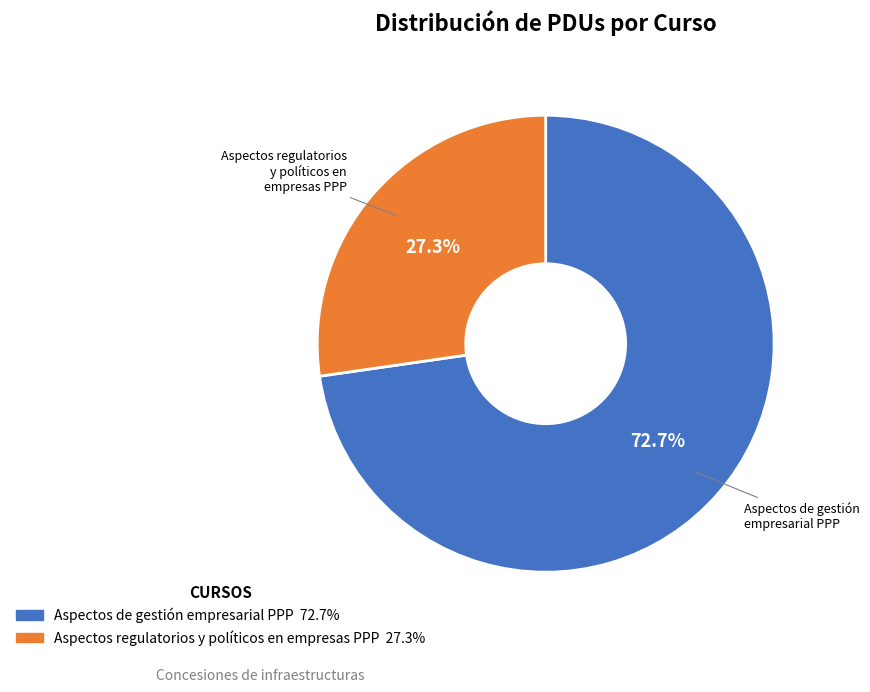

What percentage is the Aspectos de gestión empresarial PPP slice, to the nearest percent?

73%